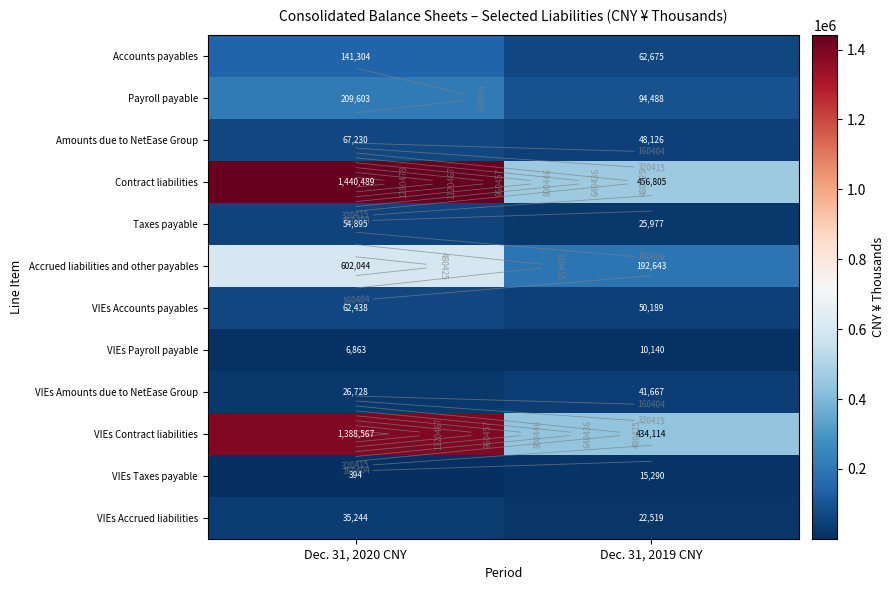

Is the value of VIEs Taxes payable at Dec. 31, 2020 CNY greater than the value of Accrued liabilities and other payables at Dec. 31, 2020 CNY?

No